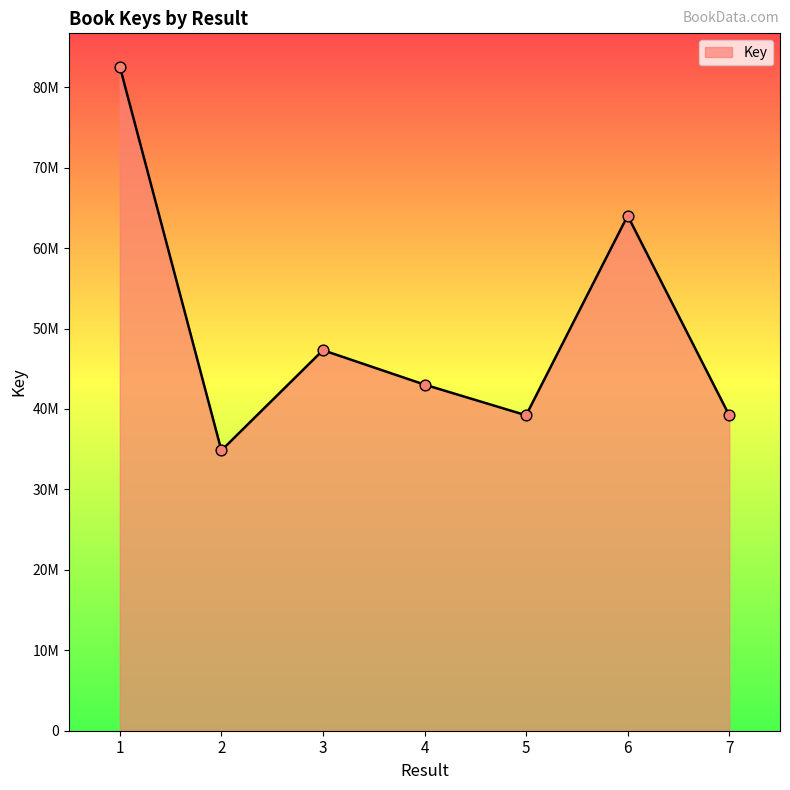

Which has a higher value, 5 or 6?

6